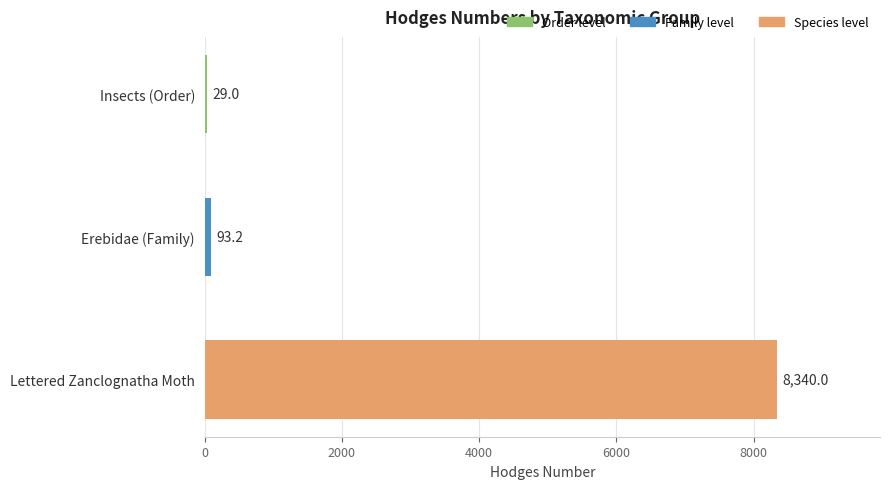

Between Erebidae (Family) and Insects (Order), which is larger?

Erebidae (Family)